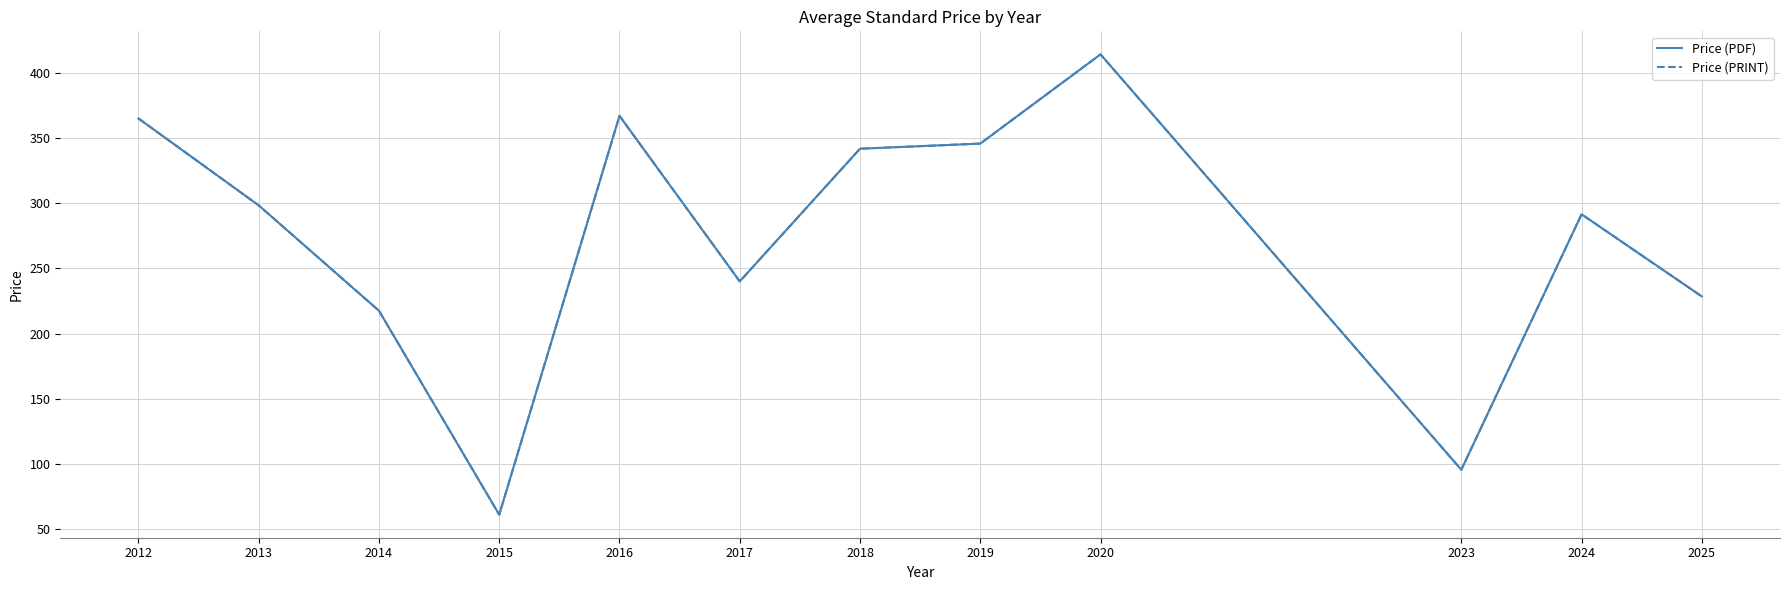

How many interior local valleys does the Price (PDF) series have?

3